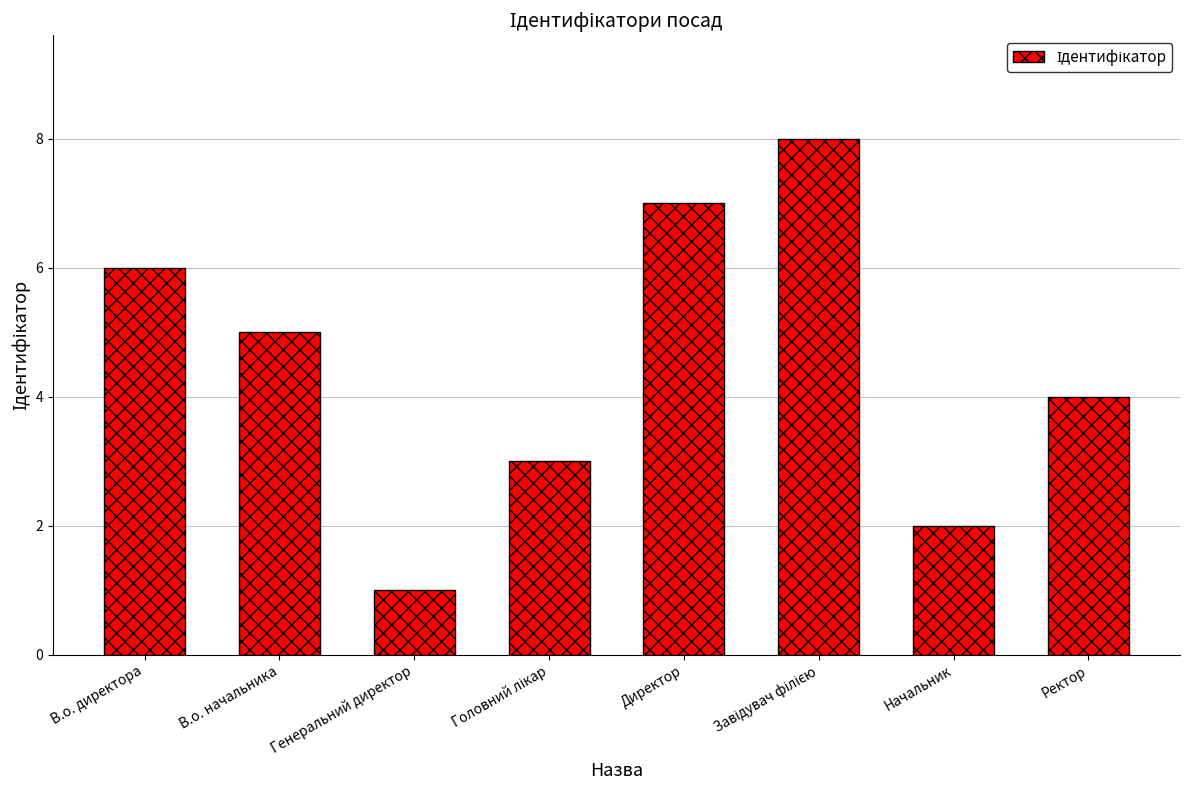

What is the sum of the values at Директор and Ректор?

11